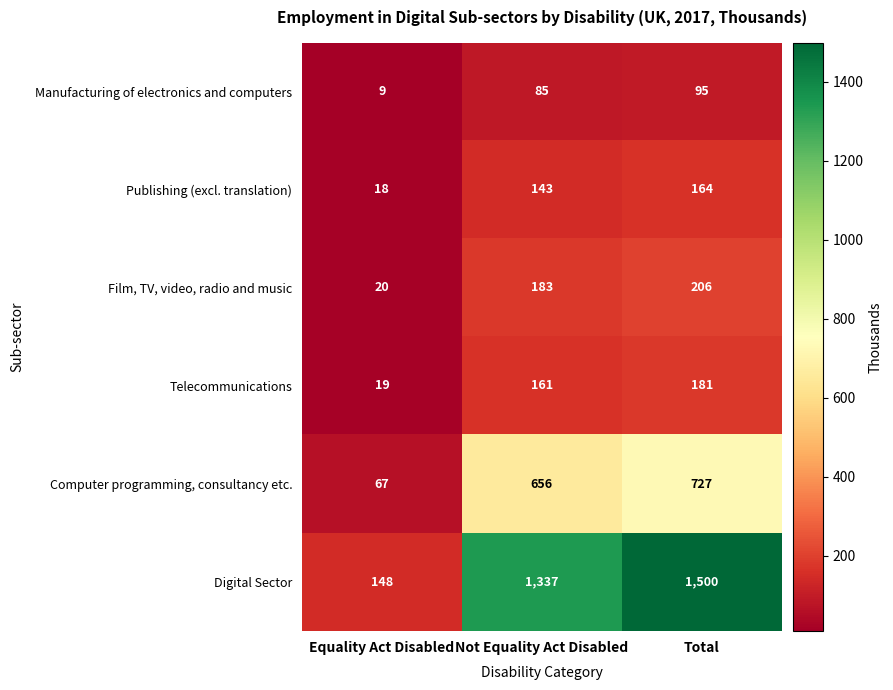

What is the average value of the Computer programming, consultancy etc. series?

483